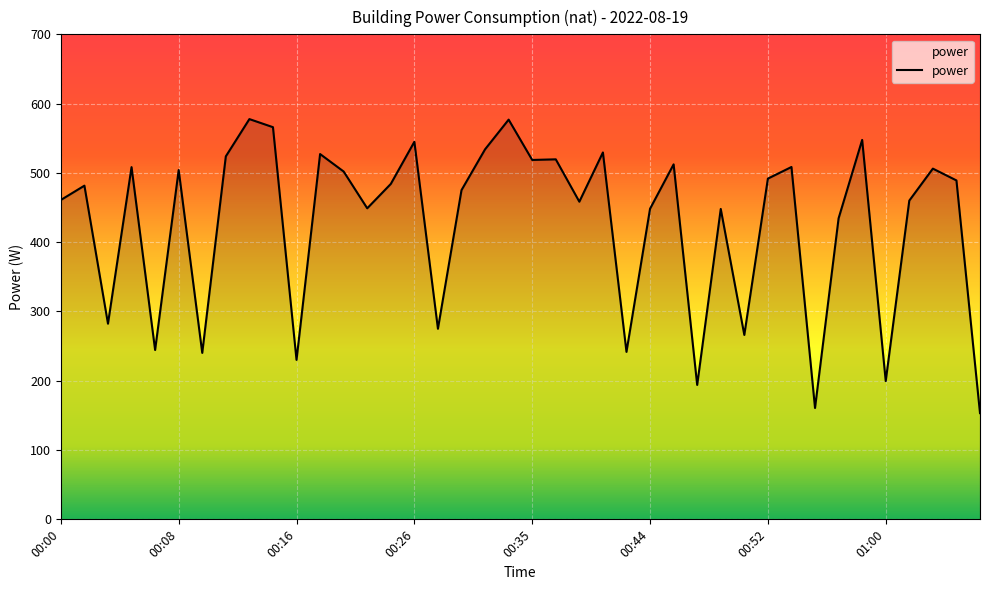

What is the minimum value shown in the chart?

153.3